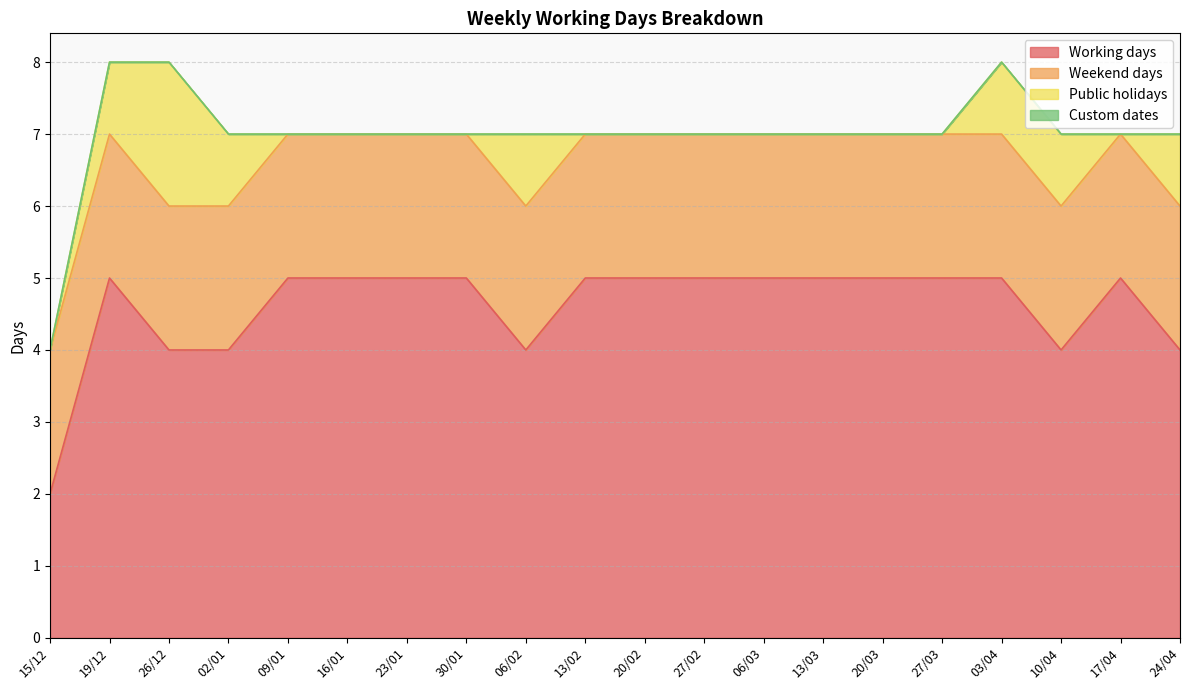

True or false: Working days has a value of 5 at 27/03.

True